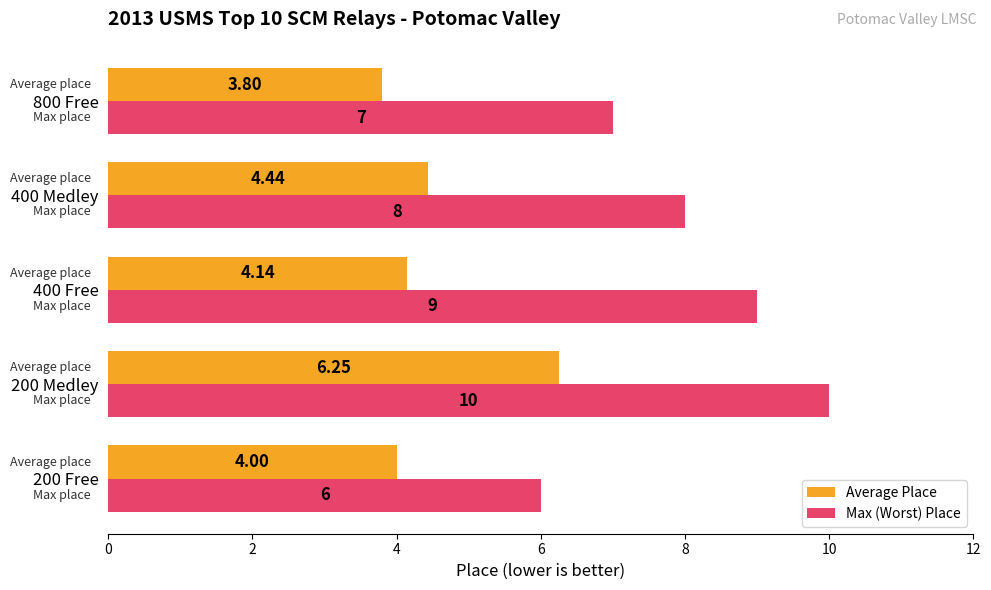

Is the value of Average Place at 400 Medley greater than the value of Max (Worst) Place at 400 Medley?

No